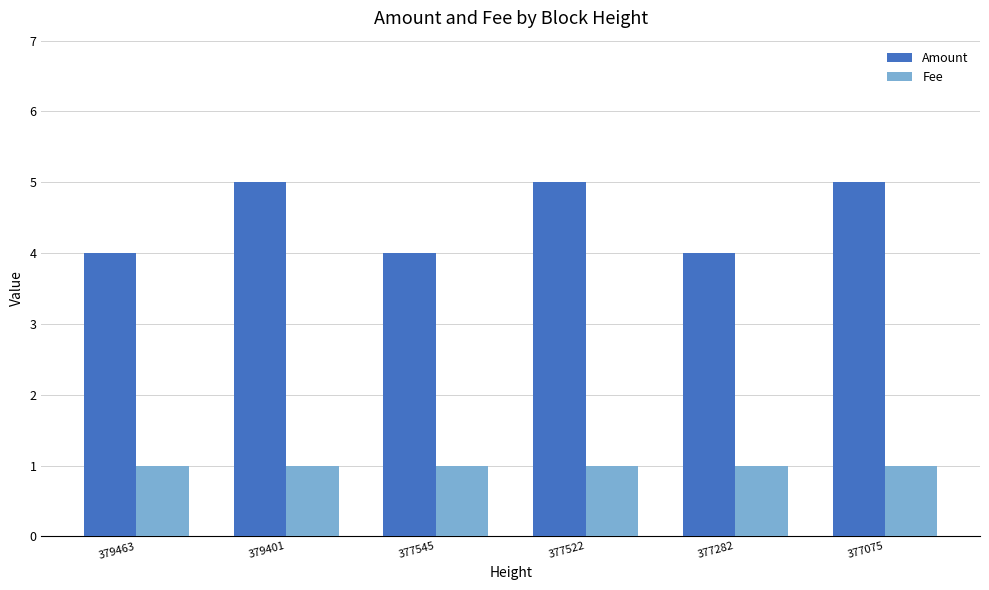

What is the sum of all Amount values?

27